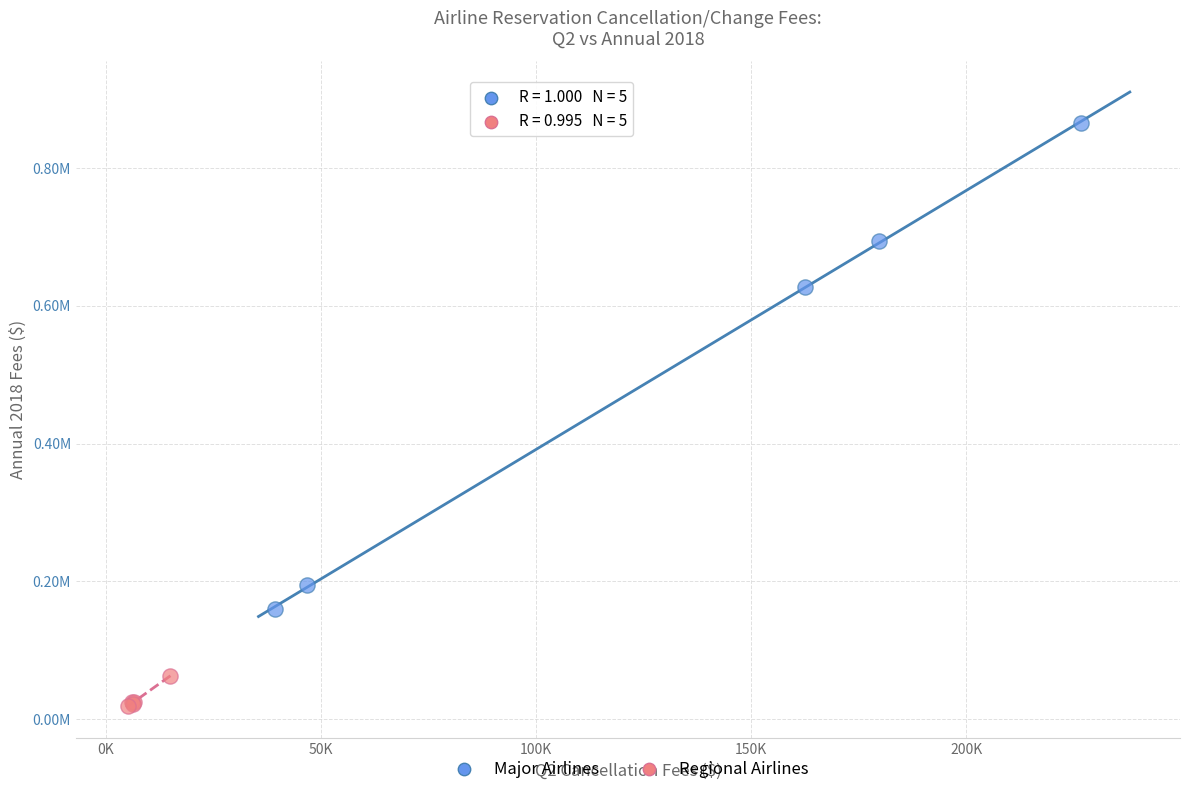

Which series has the widest spread of Y values?

Major Airlines